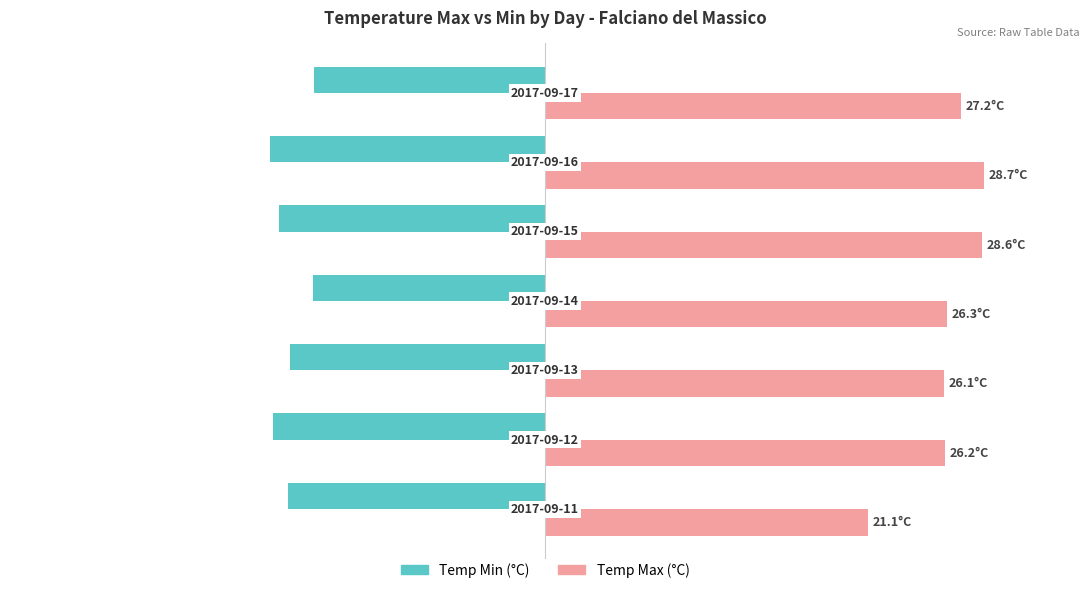

What is the difference between the second highest and minimum values in the Temp Min (°C) series?

2.8